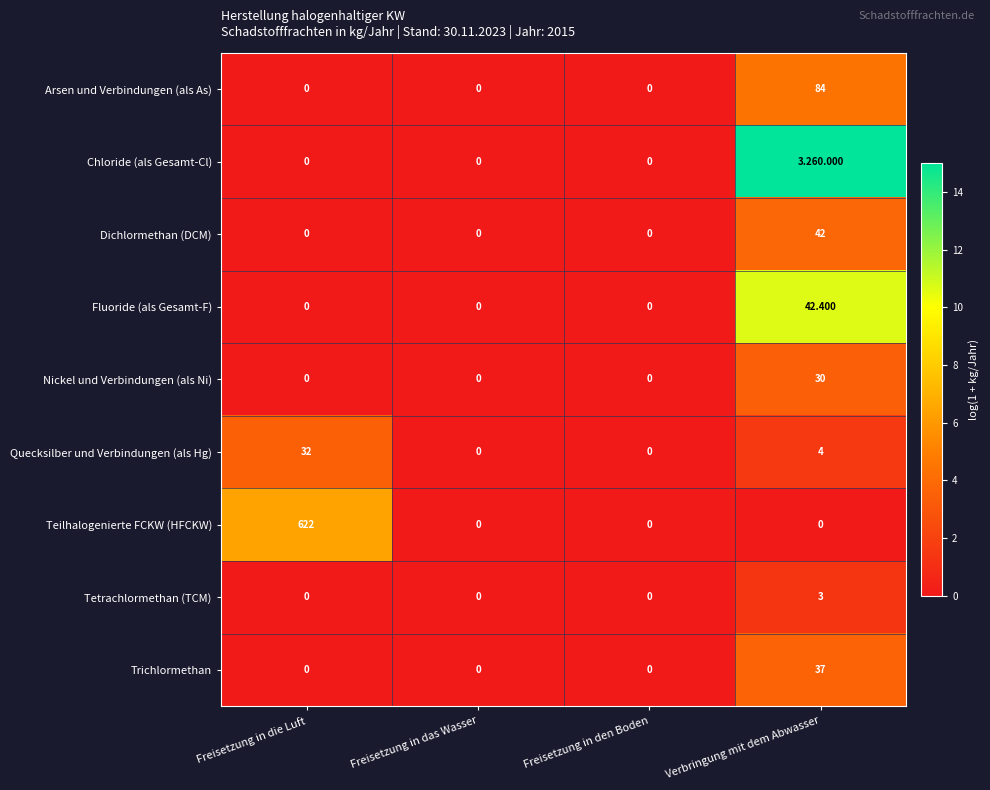

Is the value of Arsen und Verbindungen (als As) at Verbringung mit dem Abwasser greater than the value of Nickel und Verbindungen (als Ni) at Freisetzung in den Boden?

Yes